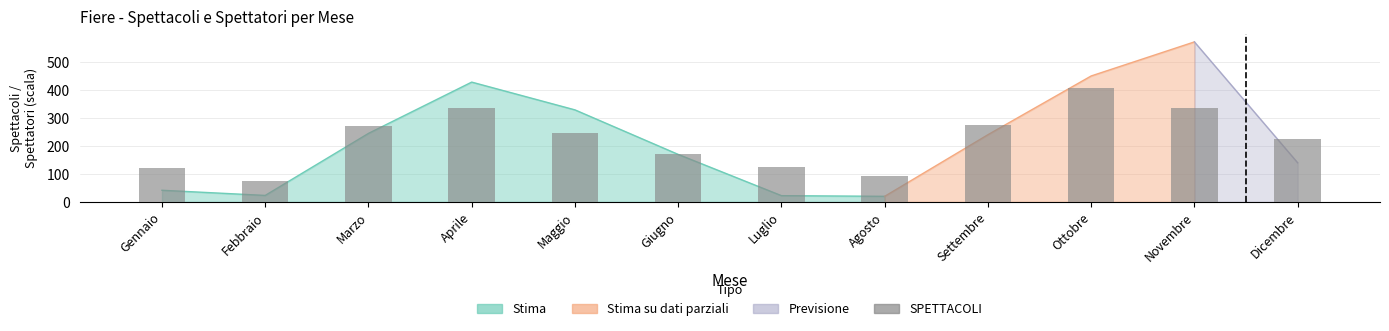

Read the value at Novembre.

334